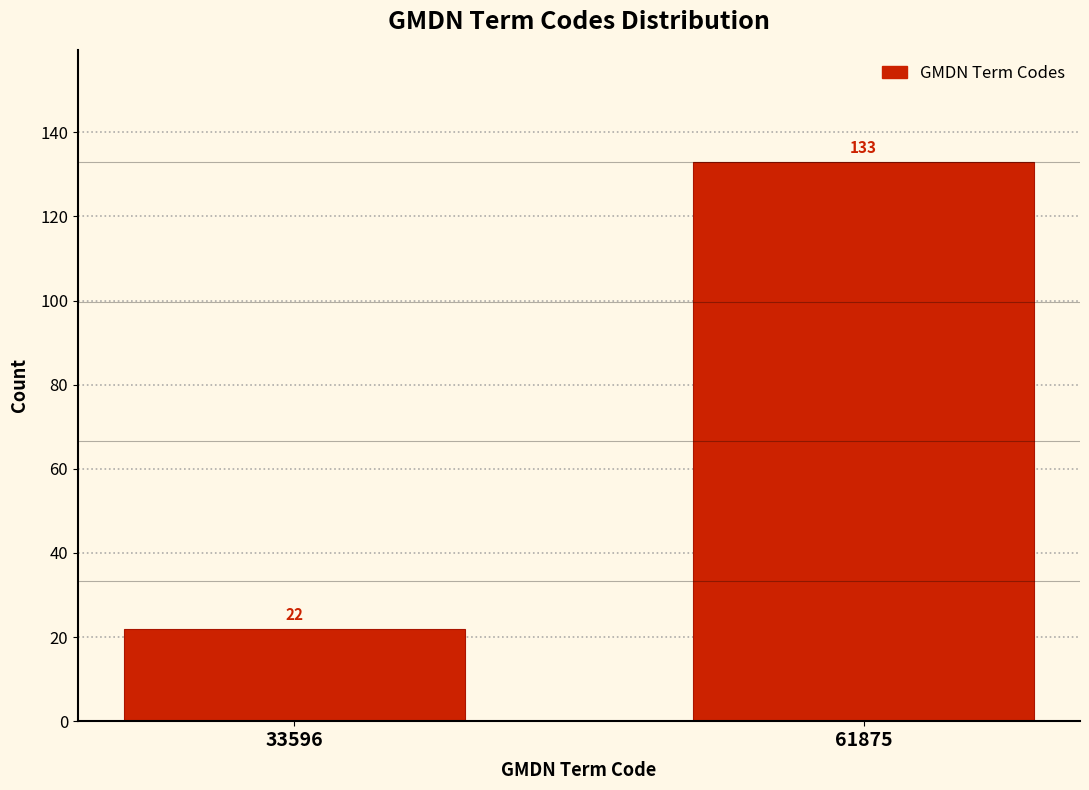

Reading left to right, list all the values displayed in this chart.

22	133